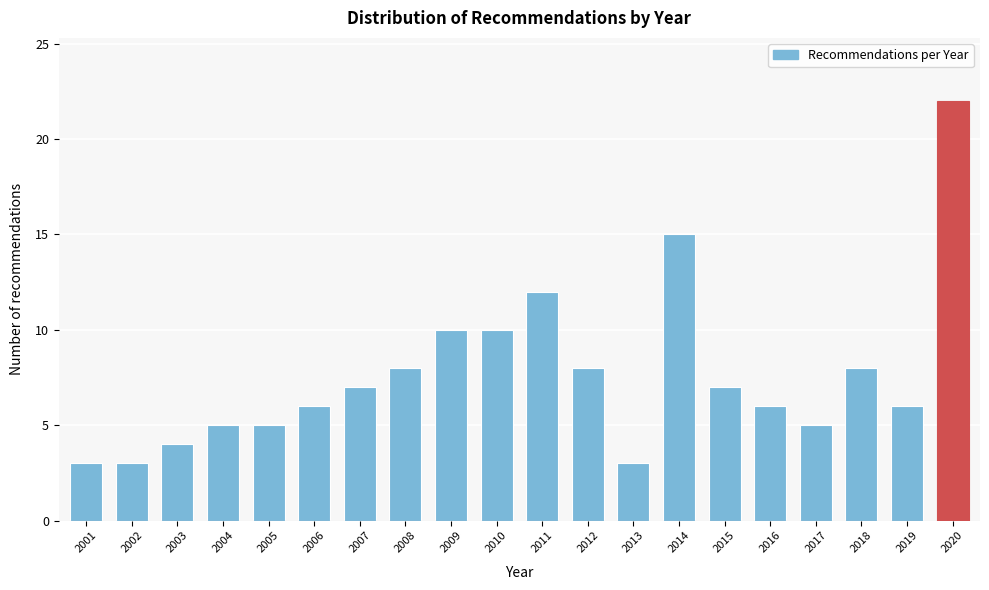

Reading left to right, what are all the values shown in this chart?

2001=3	2002=3	2003=4	2004=5	2005=5	2006=6	2007=7	2008=8	2009=10	2010=10	2011=12	2012=8	2013=3	2014=15	2015=7	2016=6	2017=5	2018=8	2019=6	2020=22